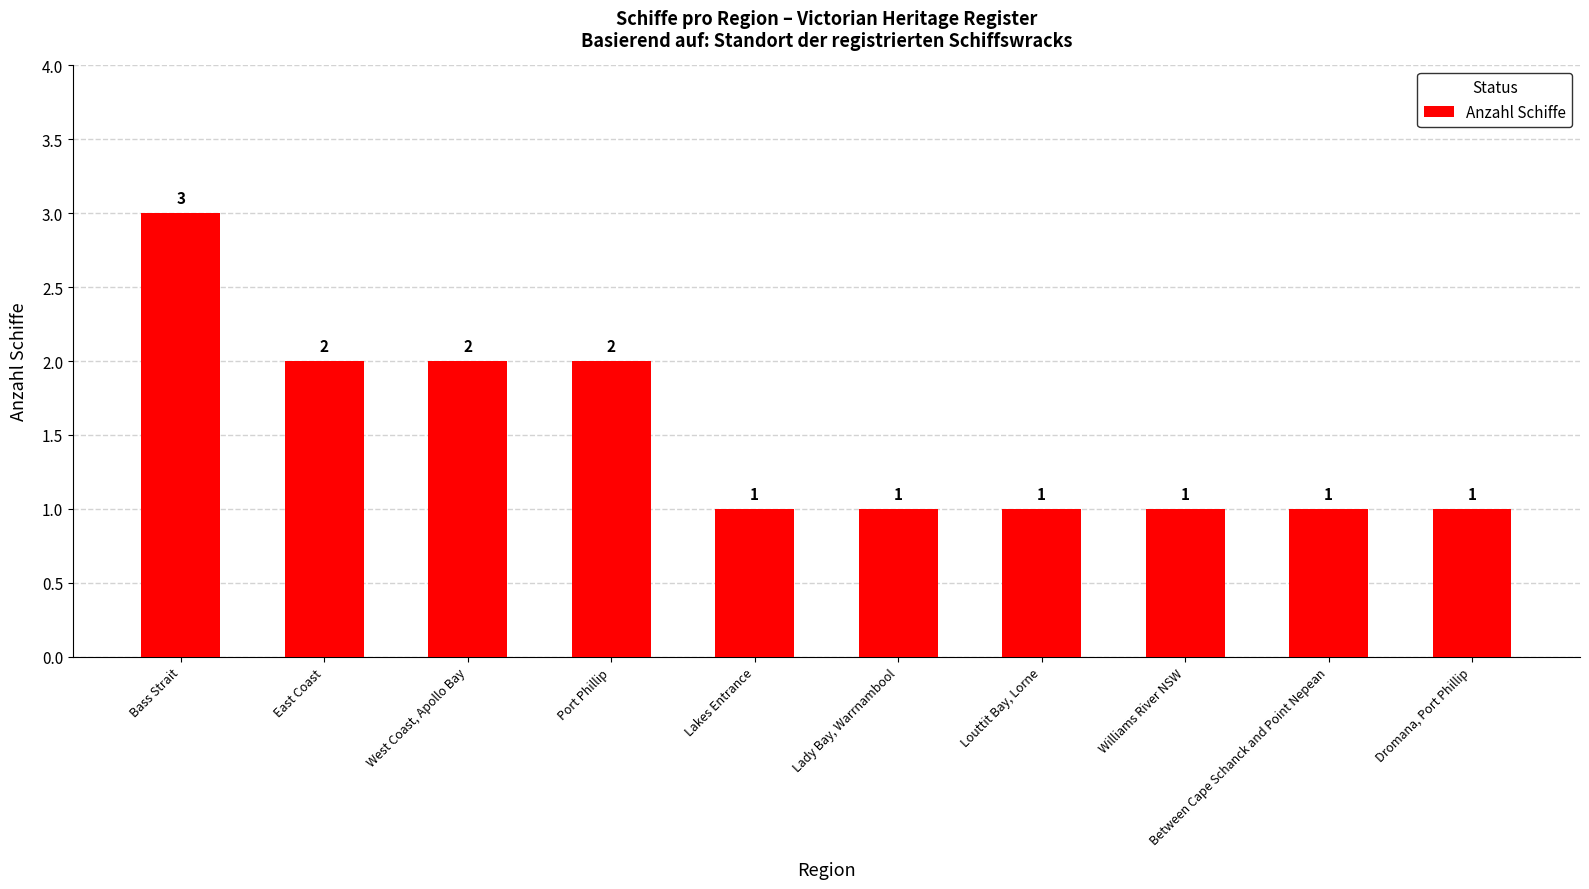

Approximately how many times larger is the value at Dromana, Port Phillip compared to Louttit Bay, Lorne?

1.0